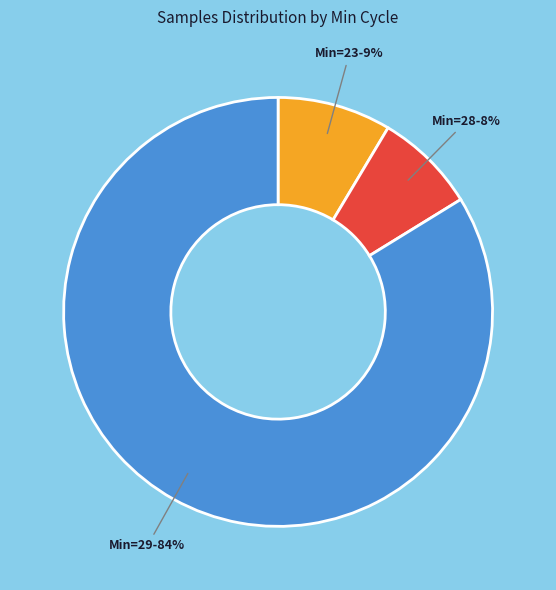

Do Min=23 and Min=29 together represent more than half of the pie?

Yes